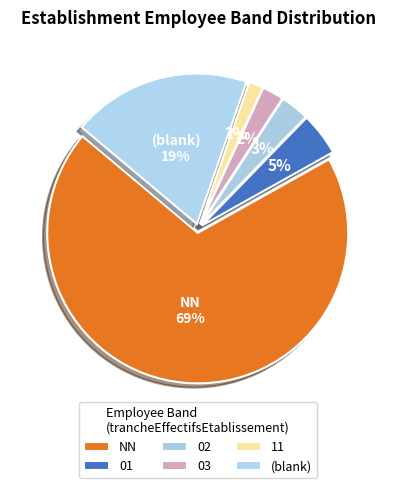

Which category has the biggest portion of the pie?

NN